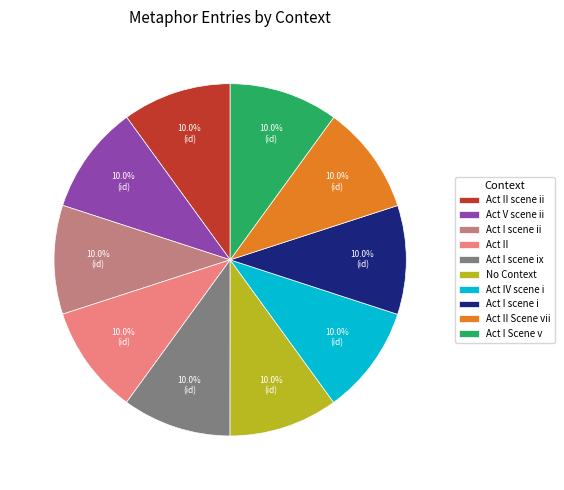

How many segments does this pie chart have?

10